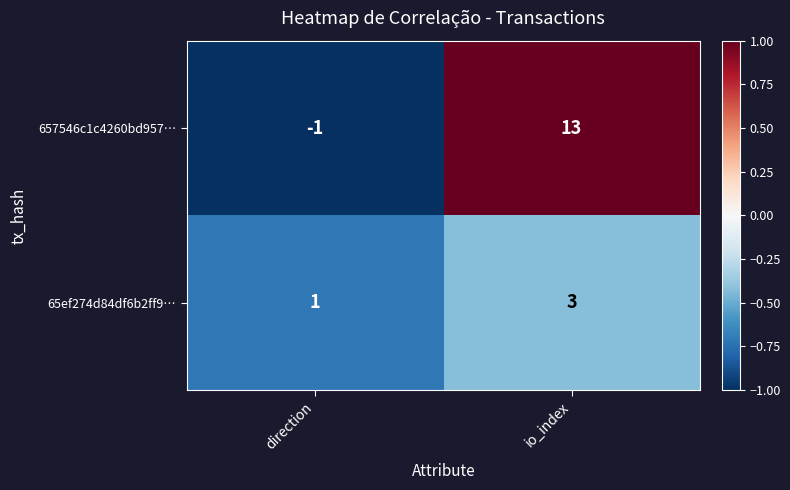

Rank the series by their average value, from lowest to highest.

65ef274d84df6b2ff9…, 657546c1c4260bd957…